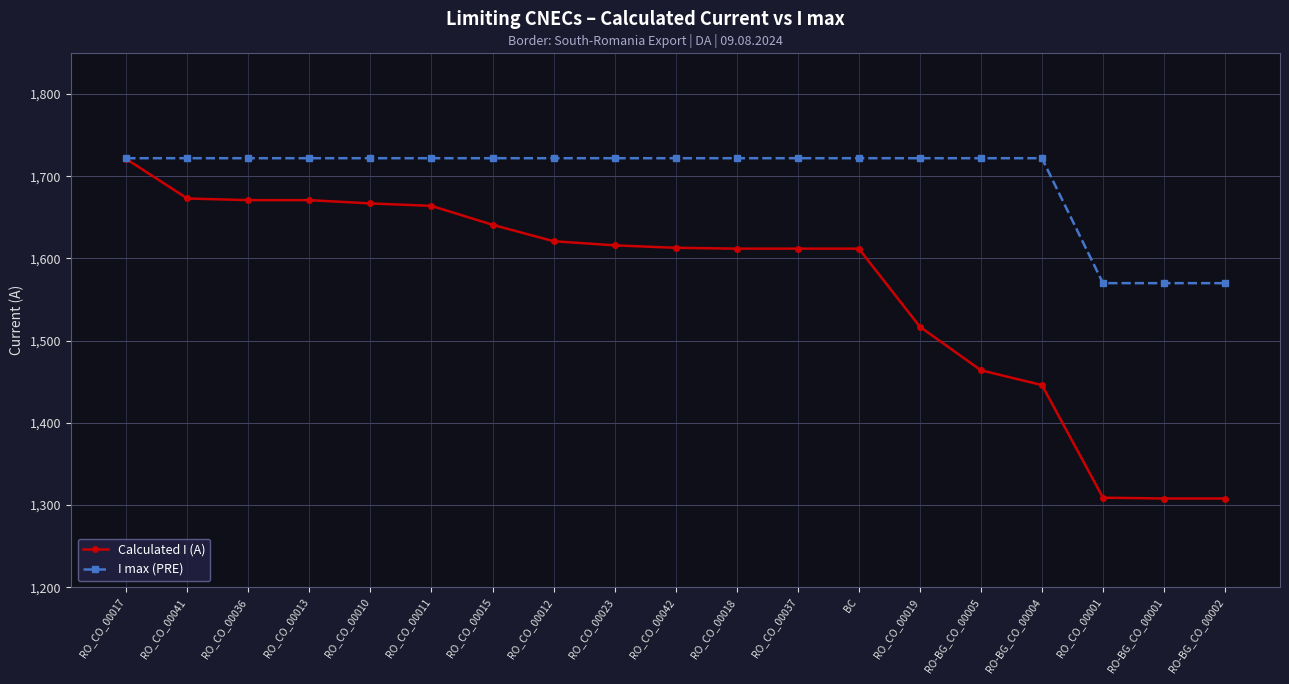

At how many categories does at least one series exceed 1604?

16